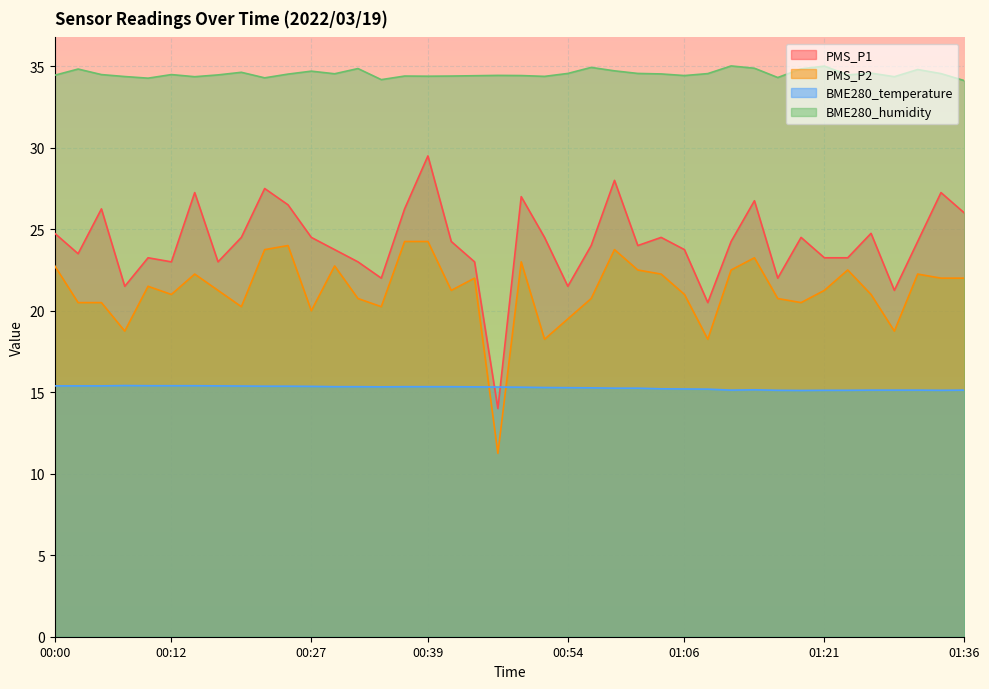

The PMS_P2 series shows 14.3 at 01:04. True or false?

False